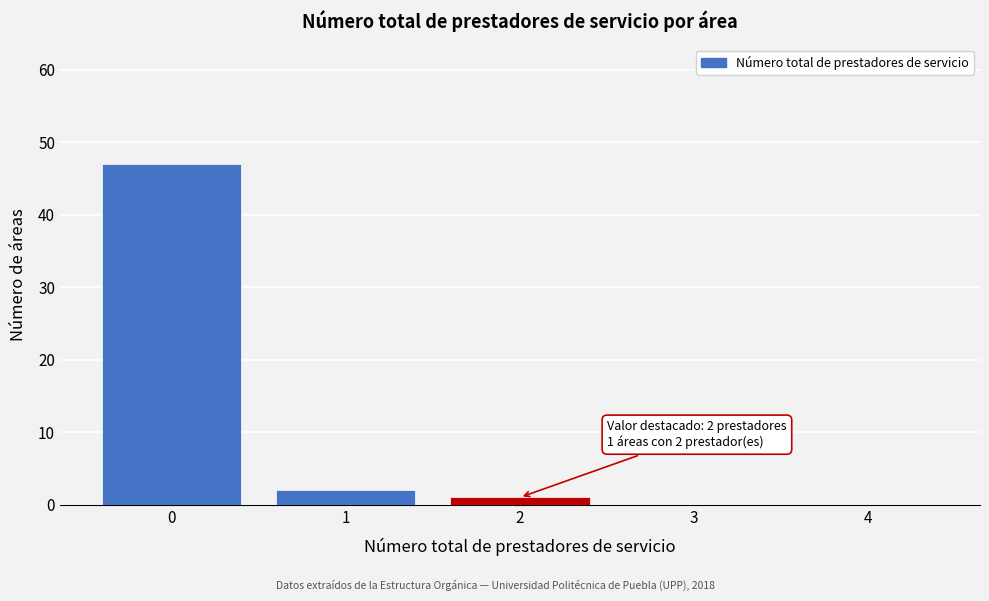

Reading left to right, extract all data points from this chart.

0=47	1=2	2=1	3=0	4=0